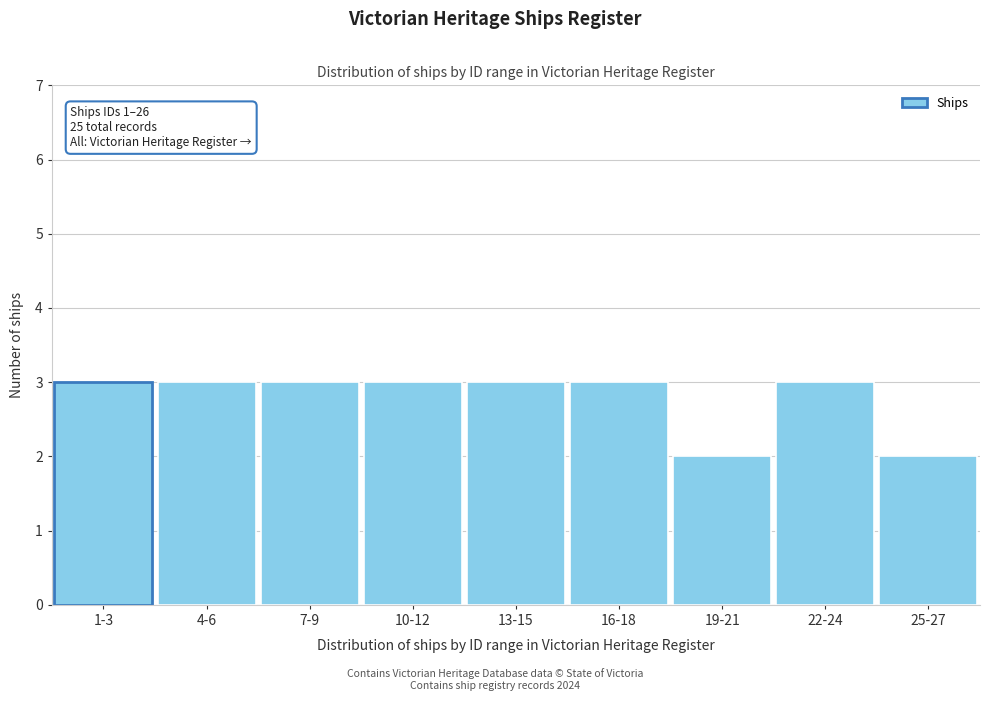

Reading left to right, transcribe all the data shown in this chart.

1-3=3	4-6=3	7-9=3	10-12=3	13-15=3	16-18=3	19-21=2	22-24=3	25-27=2